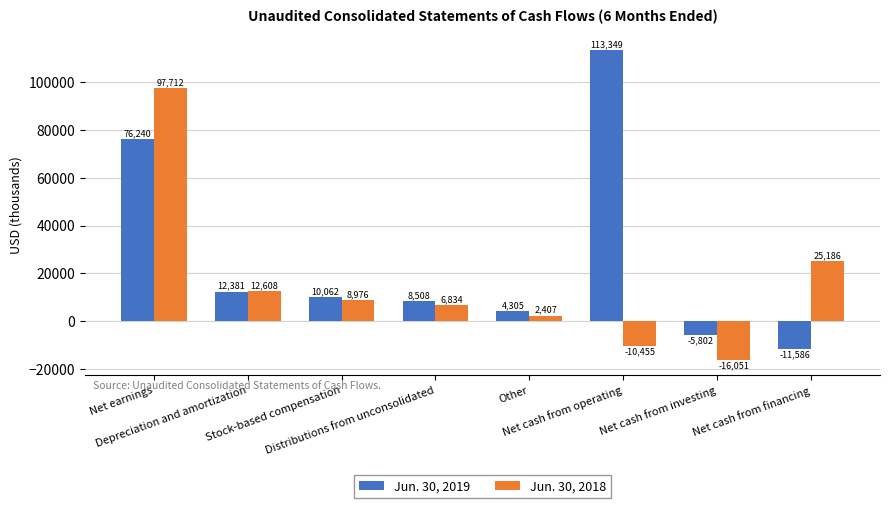

Rank the series at Net cash from financing from lowest to highest value.

Jun. 30, 2019, Jun. 30, 2018